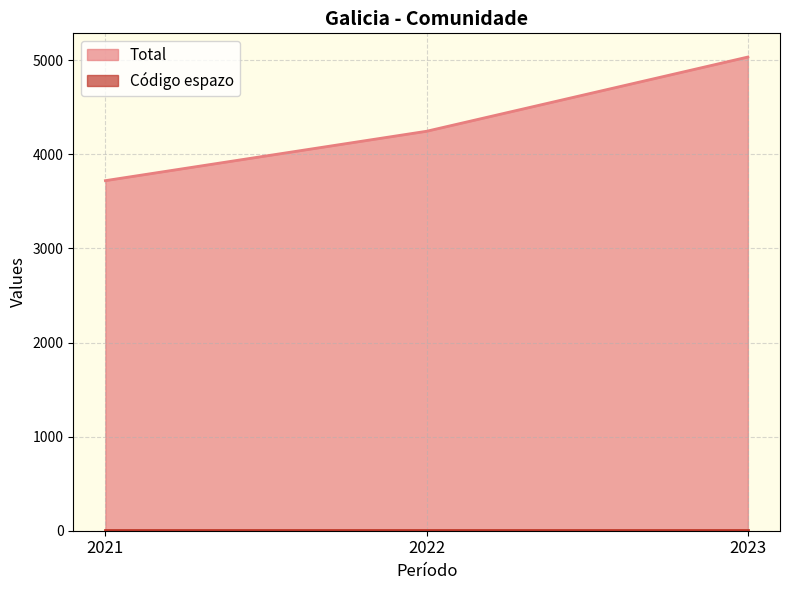

The value at 2023 is 5035. True or false?

True